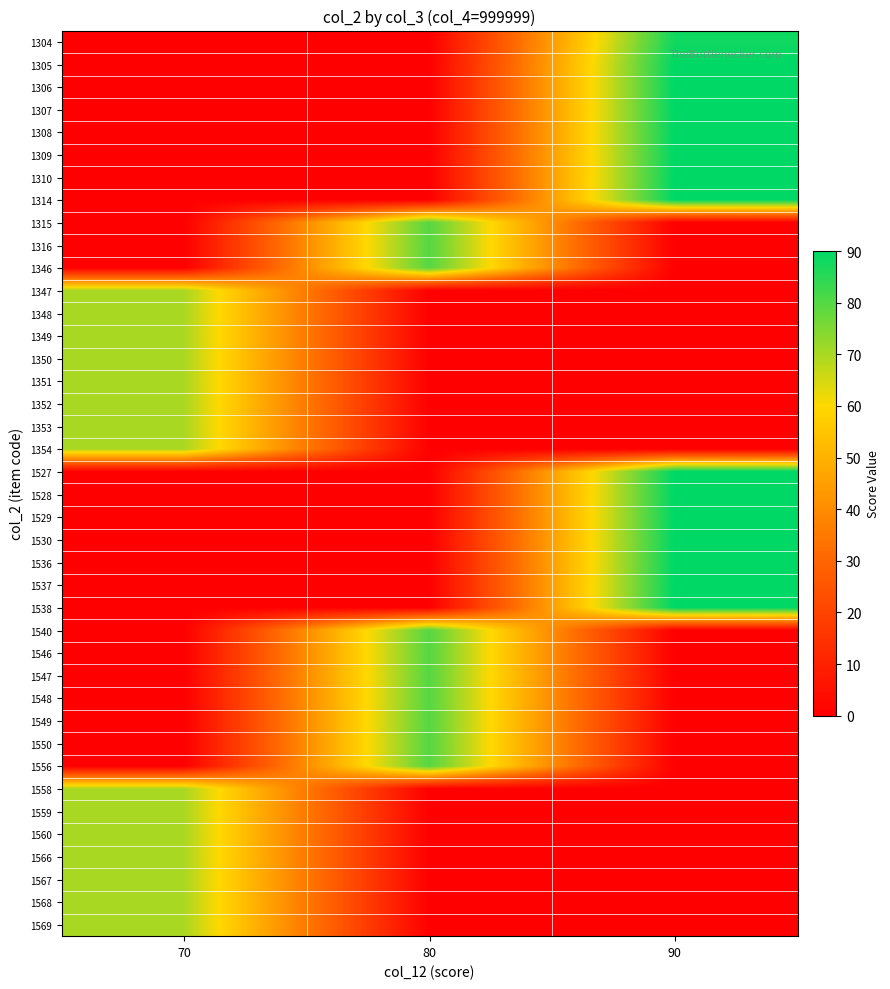

At how many categories does at least one series exceed 1?

3